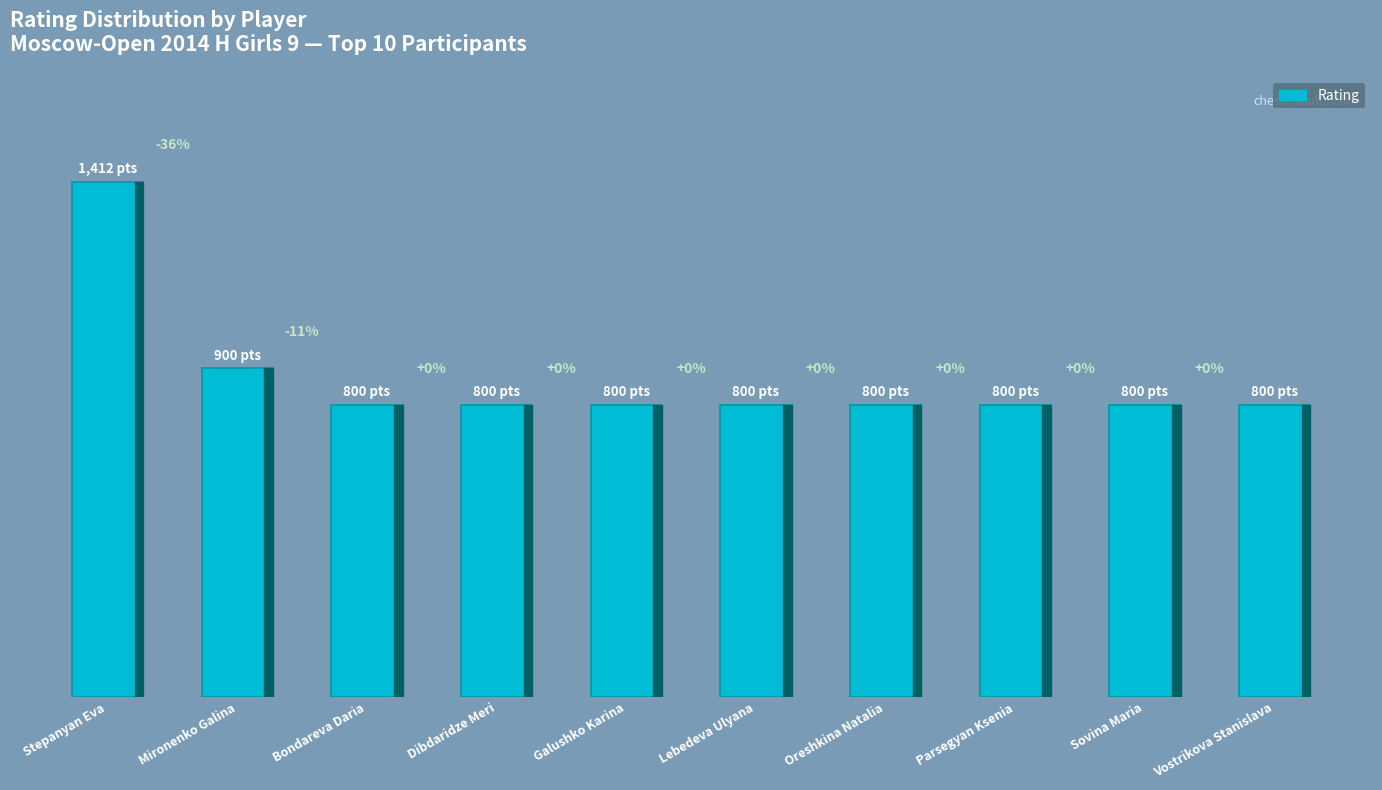

What position from the right is Mironenko Galina?

9